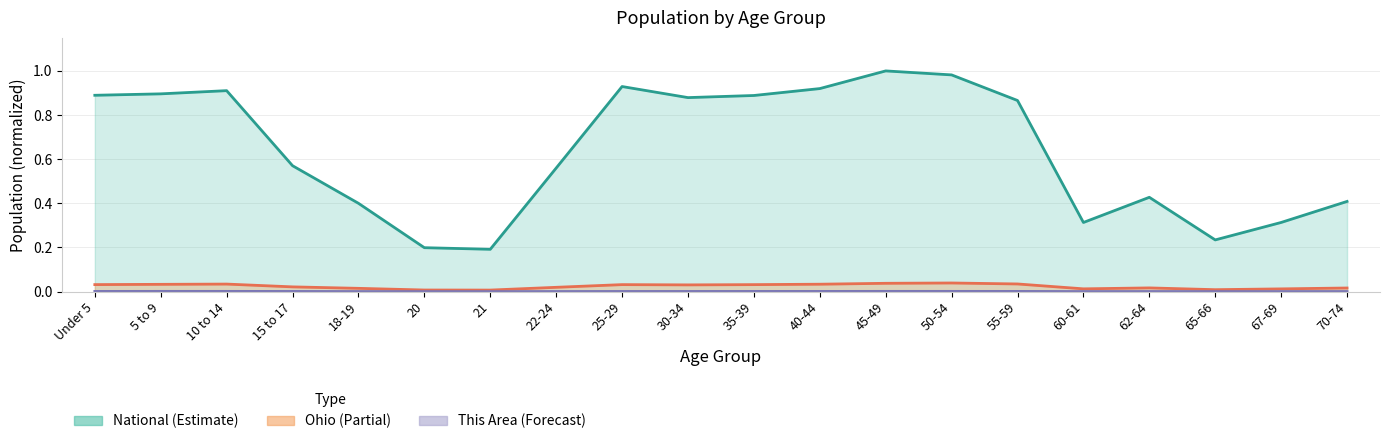

What is the total value across all series at 5 to 9?

0.9